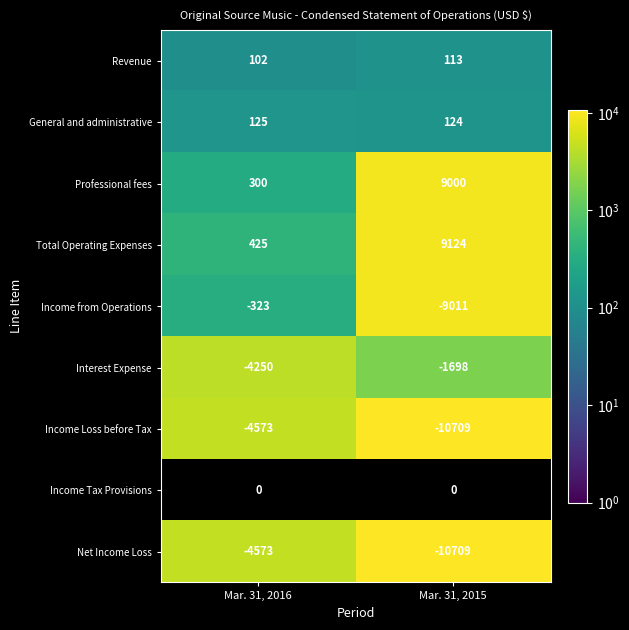

At which category does the chart reach its peak across all series?

Mar. 31, 2015